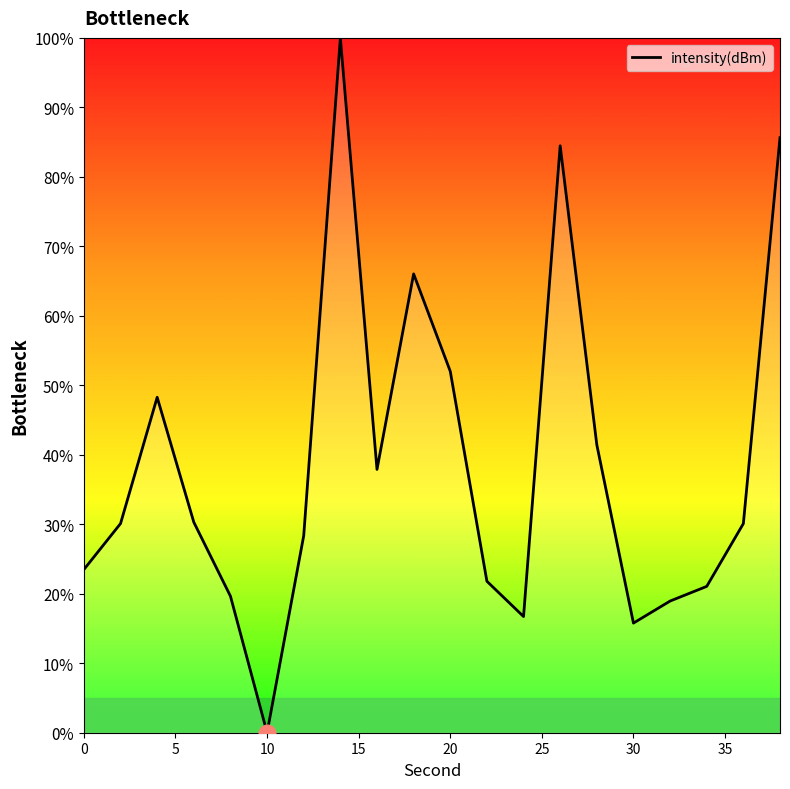

What is the maximum value shown in the chart?

100.0